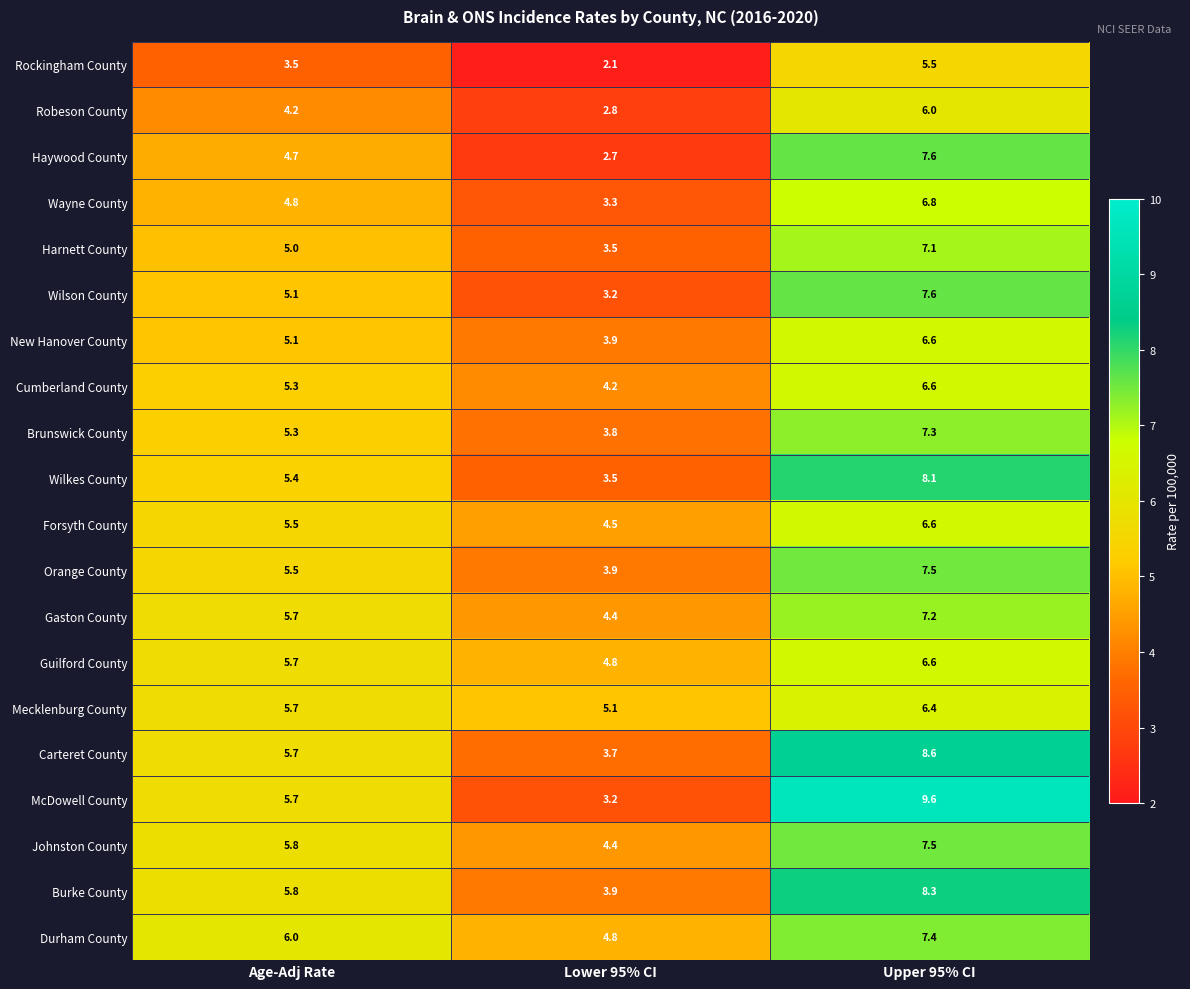

Read the Orange County value at Lower 95% CI.

3.9